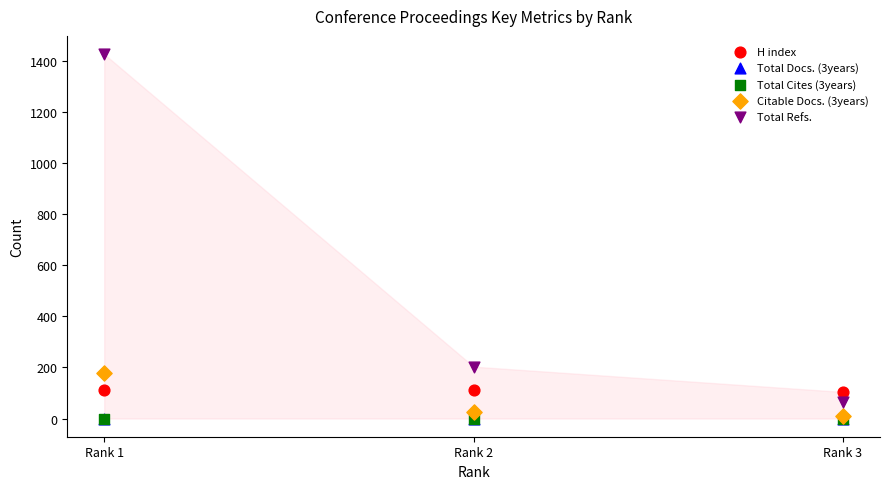

Which series has the widest spread of Y values?

Total Refs.